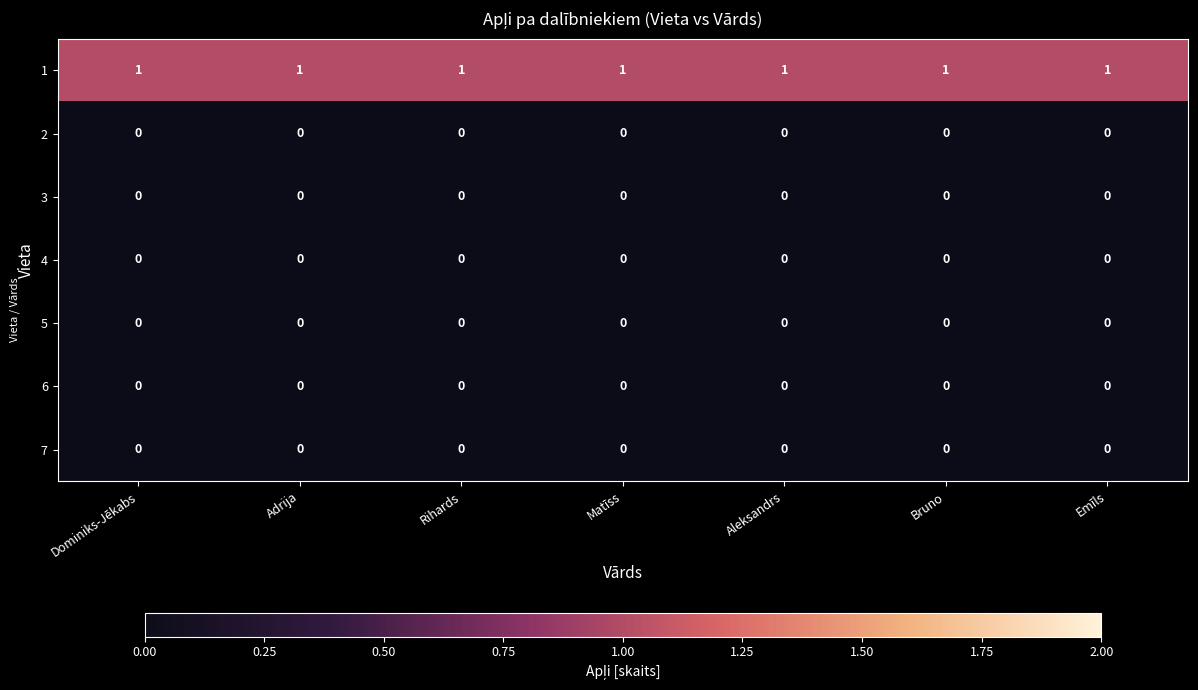

At how many categories does at least one series exceed 0?

7